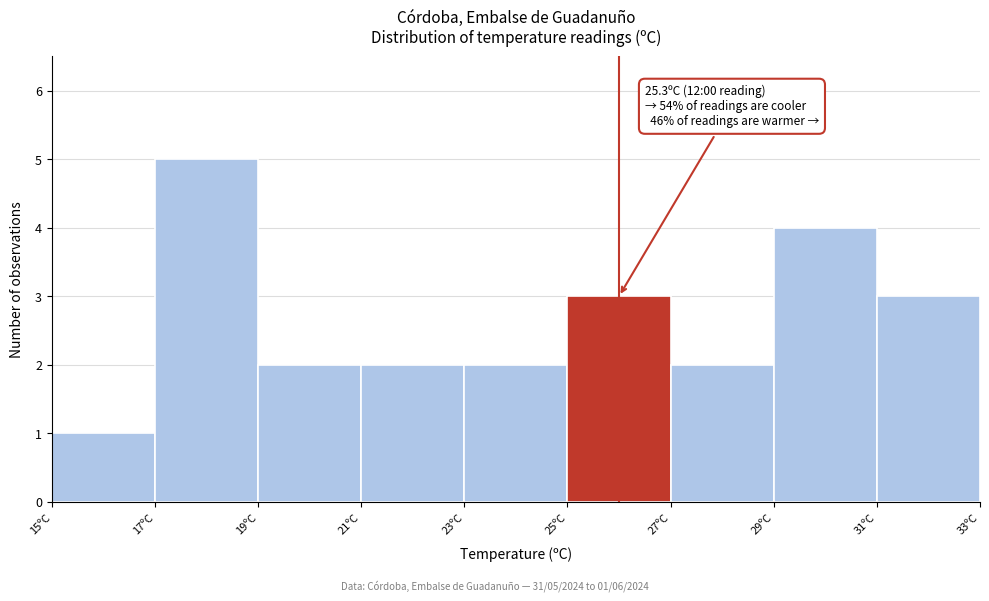

Over which range of the x-axis is the bar tallest?

17 to 19